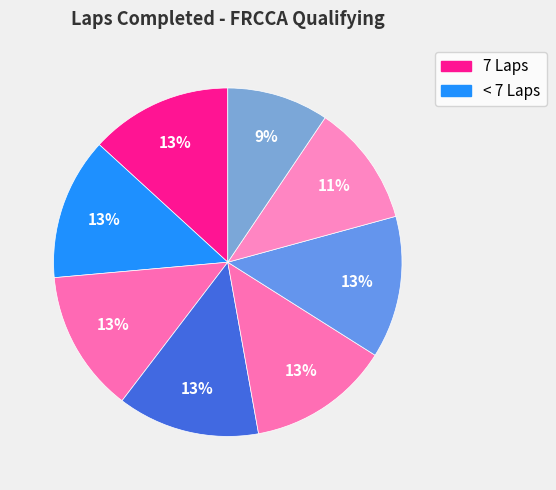

To the nearest percent, what is the difference between the largest and smallest slice percentages?

4%